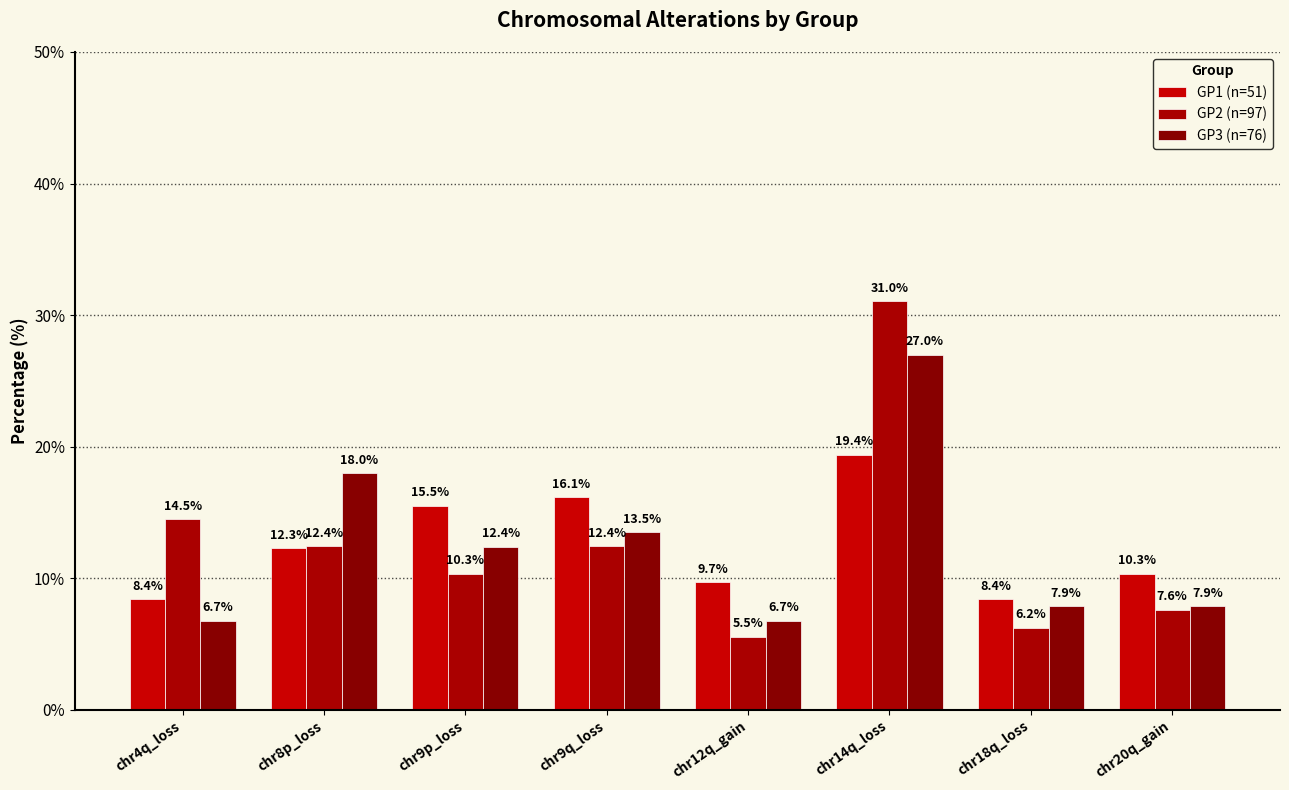

Rank the categories by GP1 (n=51) value from highest to lowest.

chr14q_loss, chr9q_loss, chr9p_loss, chr8p_loss, chr20q_gain, chr12q_gain, chr4q_loss, chr18q_loss